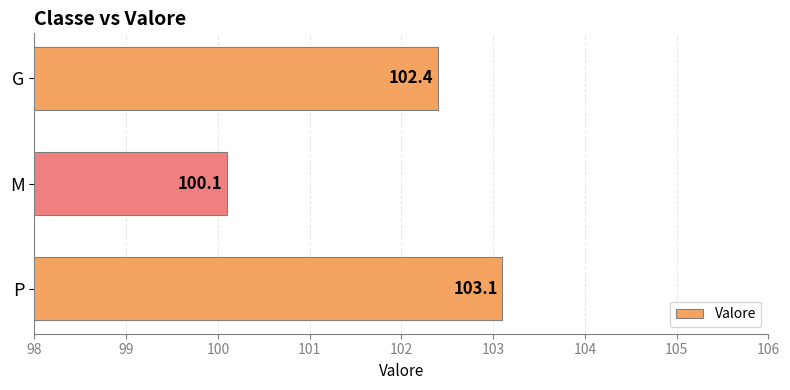

What is the smallest value displayed?

100.1